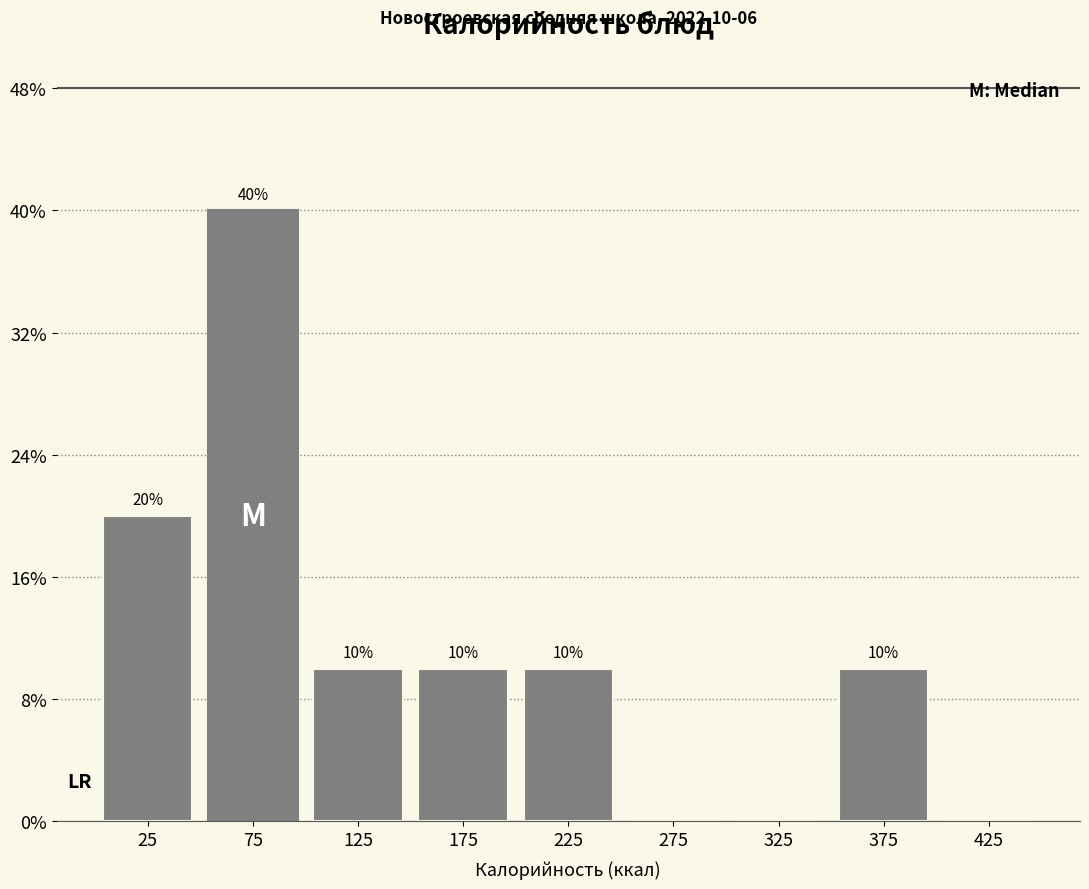

Which range on the x-axis has the tallest bar?

50 to 100